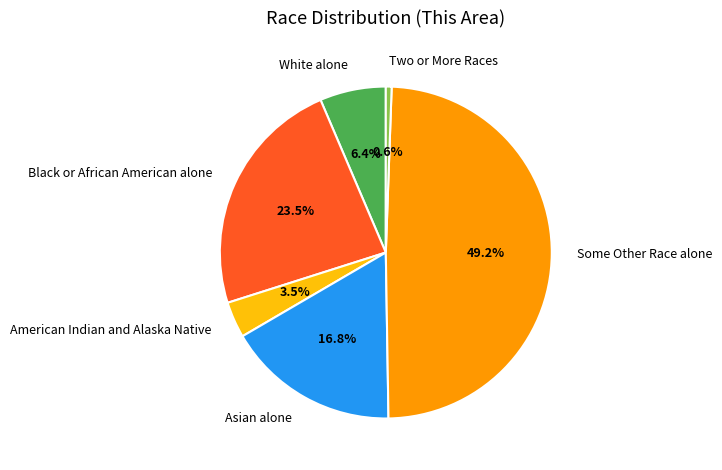

What is the smallest slice in the pie chart?

Two or More Races